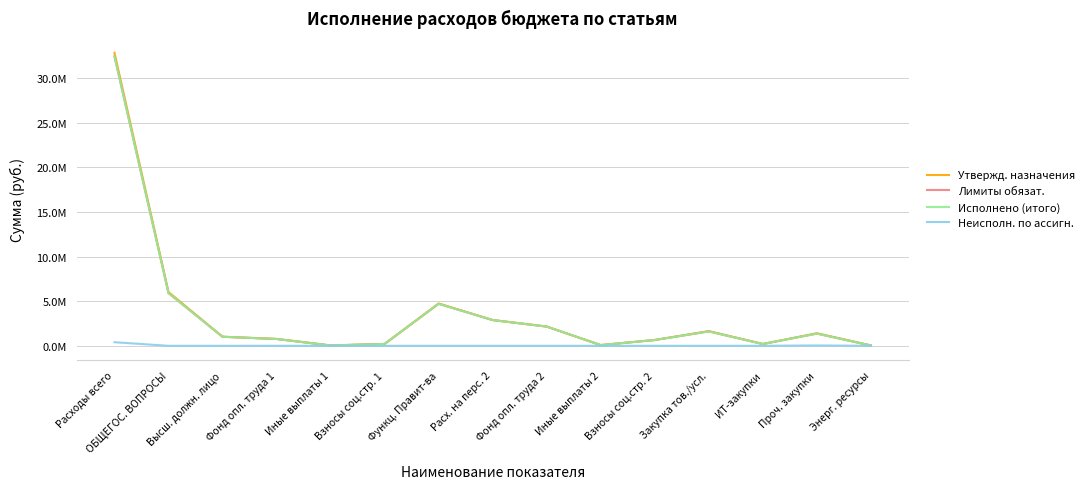

Does the chart display data point markers on the line(s)?

No